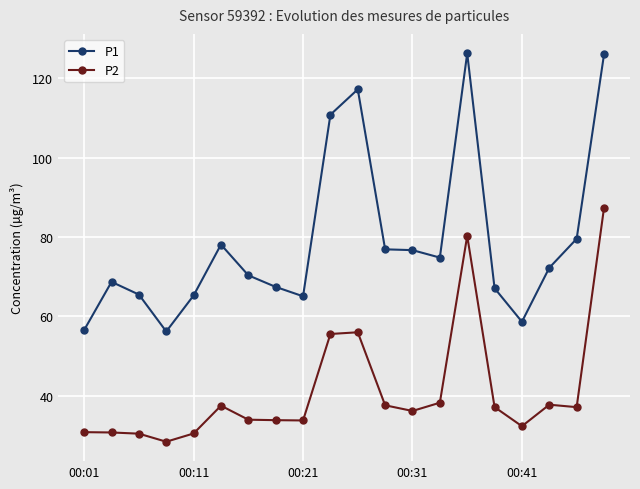

At how many categories does at least one series exceed 105?

4